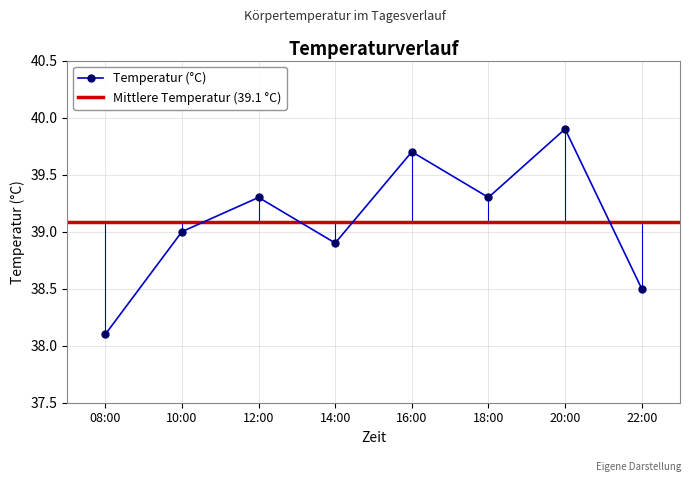

At which category does the data reach its first local peak?

12:00